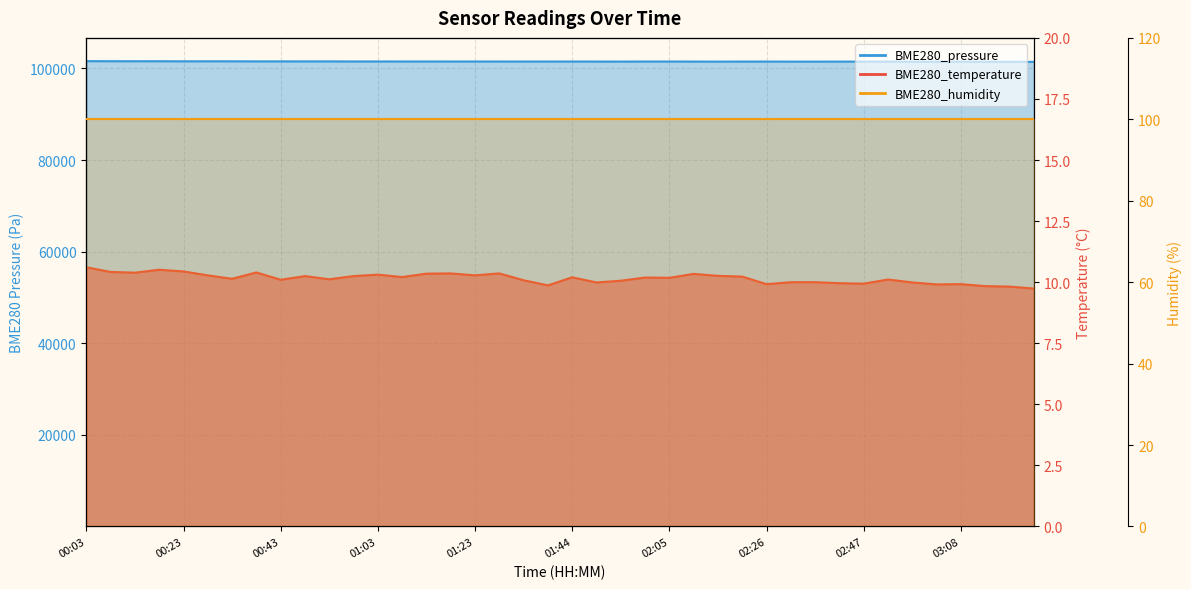

What is the difference between the second highest and second lowest values in the BME280_pressure series?

130.8